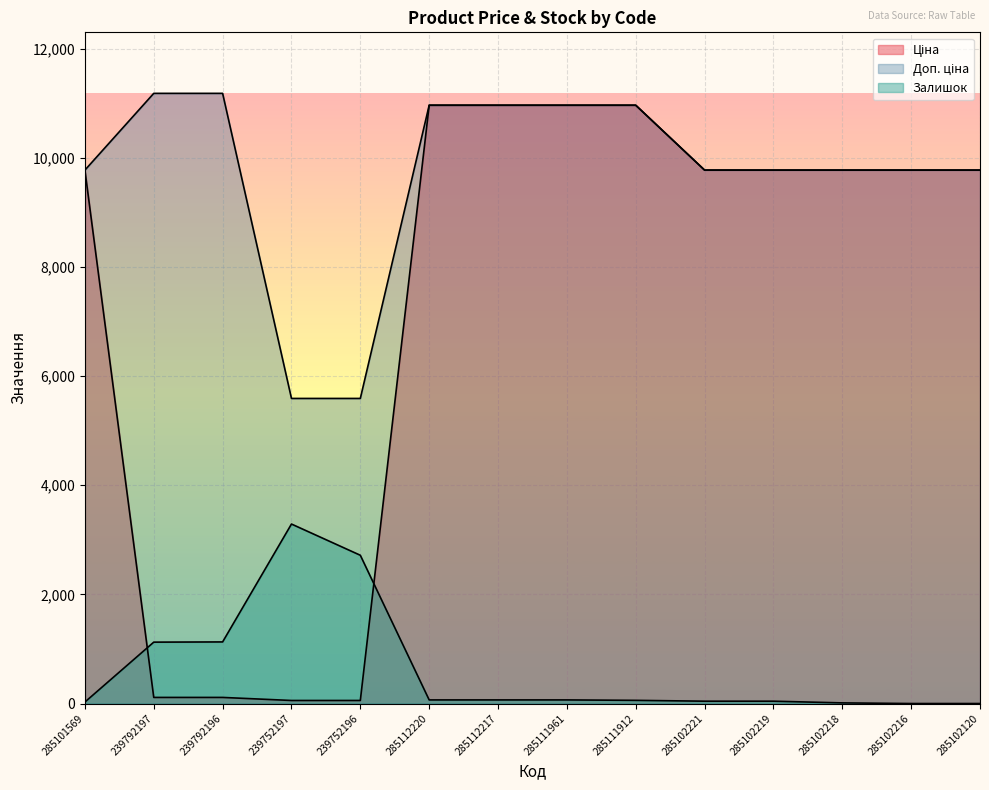

How many lines are shown in the chart?

3